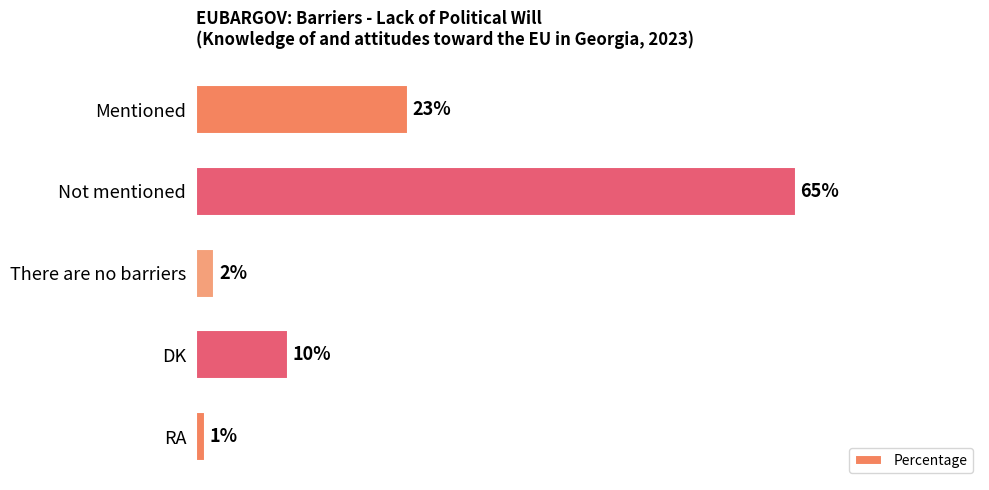

Are the bars grouped side by side (vs. stacked)?

No